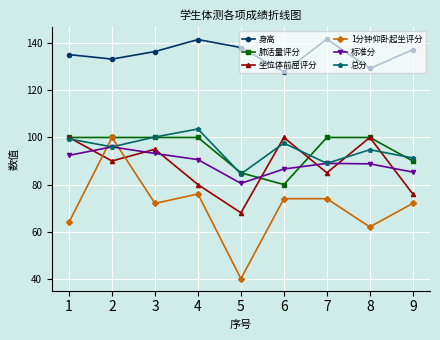

Between which two adjacent categories do 1分钟仰卧起坐评分 and 总分 first intersect?

1 and 2